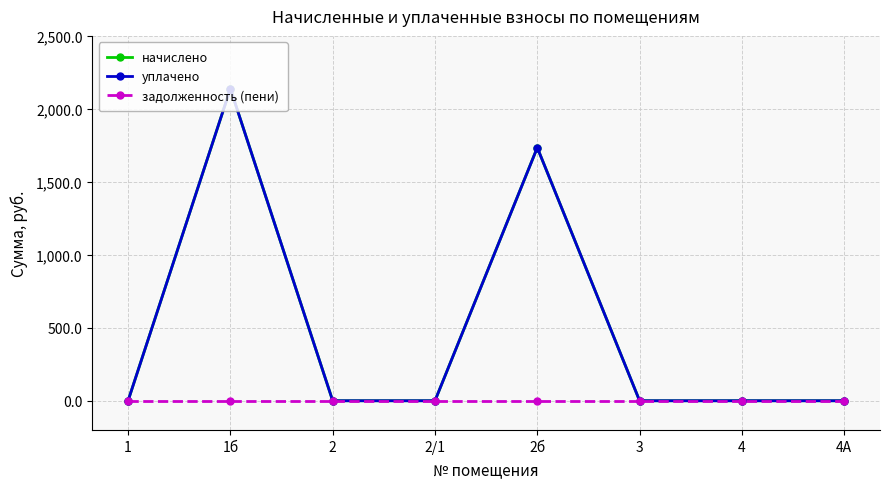

Does the chart display data point markers on the line(s)?

Yes